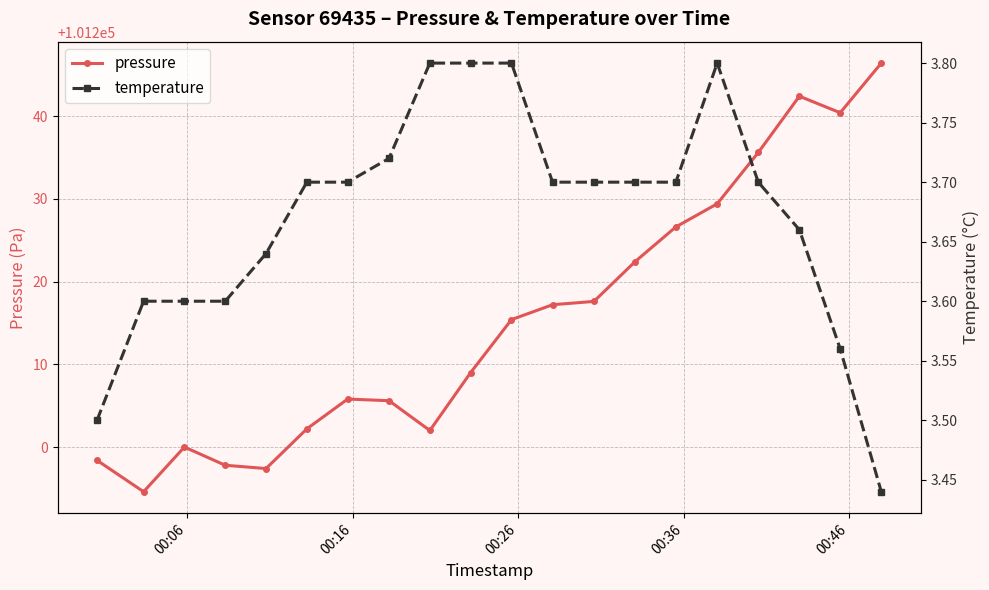

What is the value of the pressure point at the 5th from the left?

101197.4